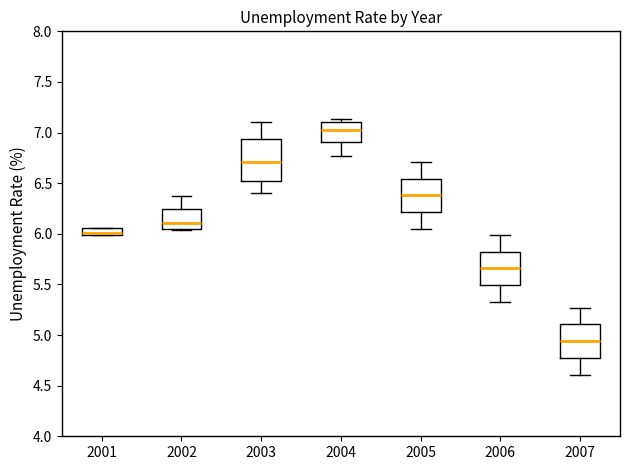

Which box's median line is the highest?

2004